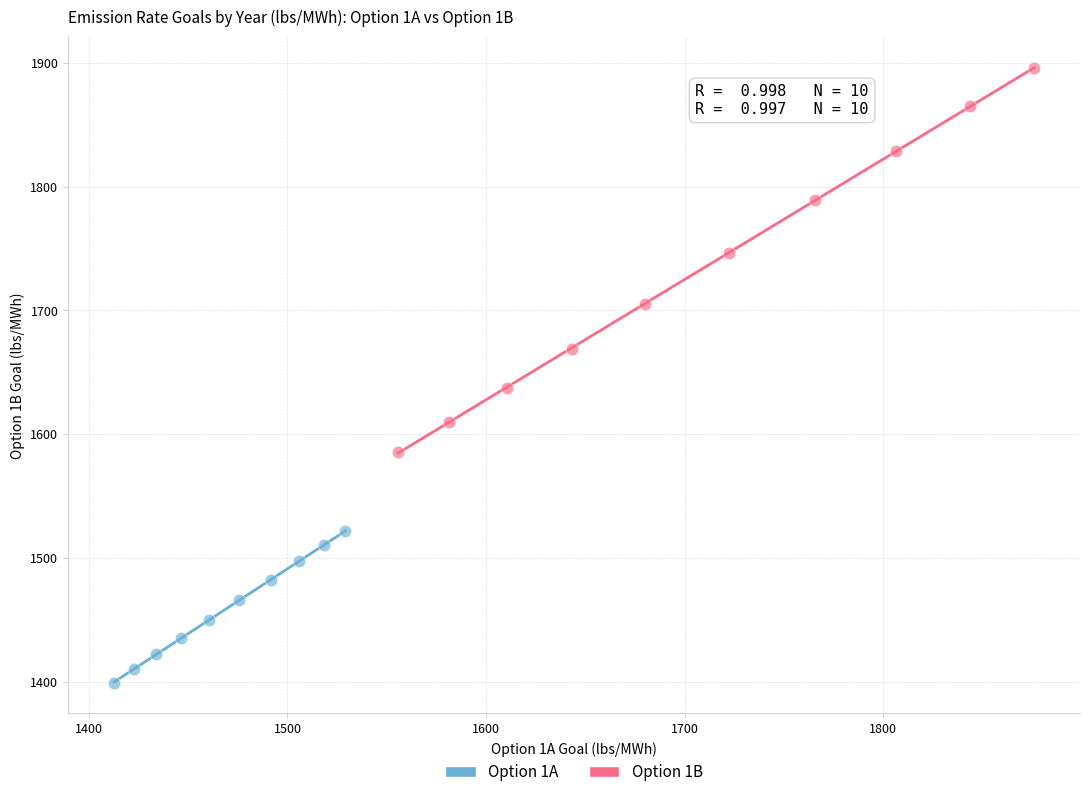

Which series has the widest spread of Y values?

Option 1B